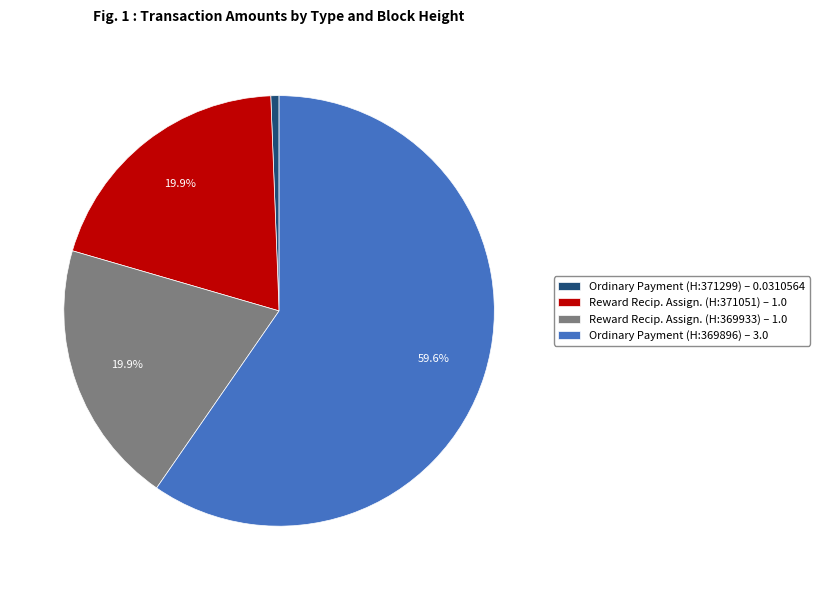

Approximately how many times larger is the value at Reward Recip. Assign. (H:371051) – 1.0 compared to Reward Recip. Assign. (H:369933) – 1.0?

1.0